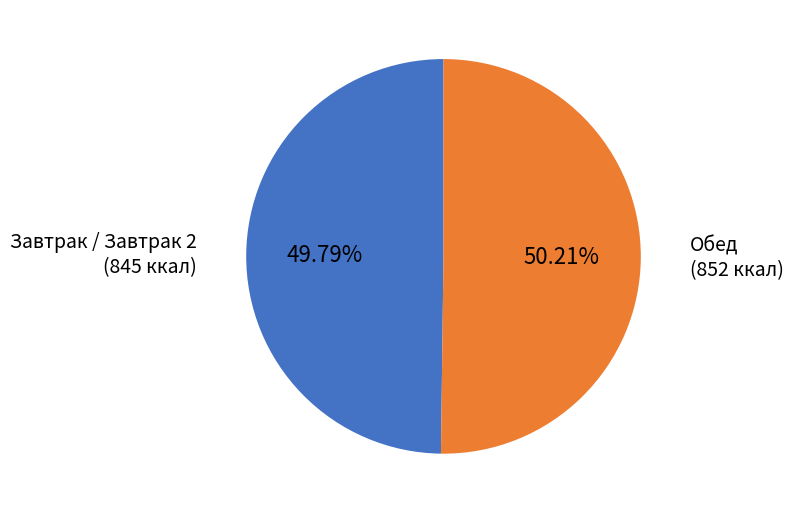

Does any single category account for the majority?

Yes